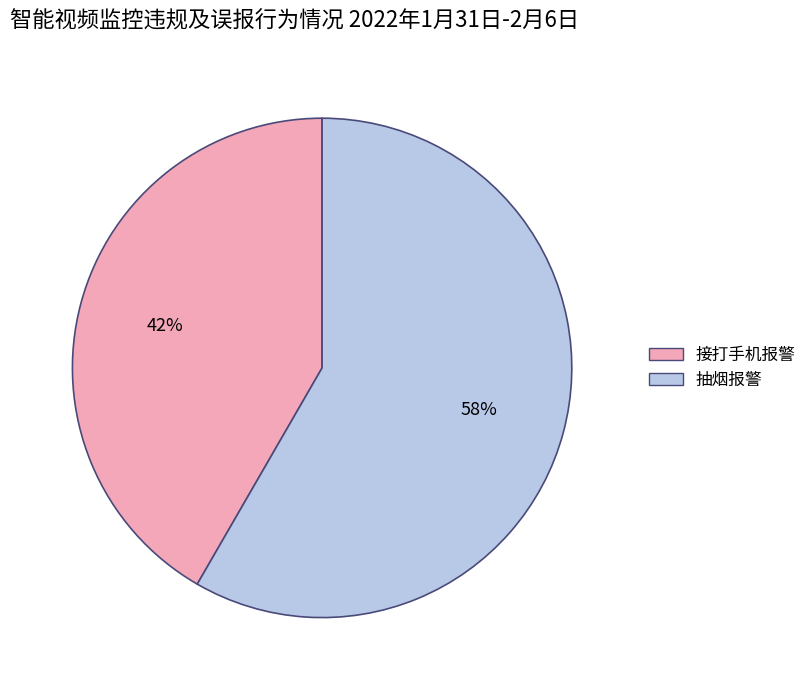

Which has a higher value, 抽烟报警 or 接打手机报警?

抽烟报警